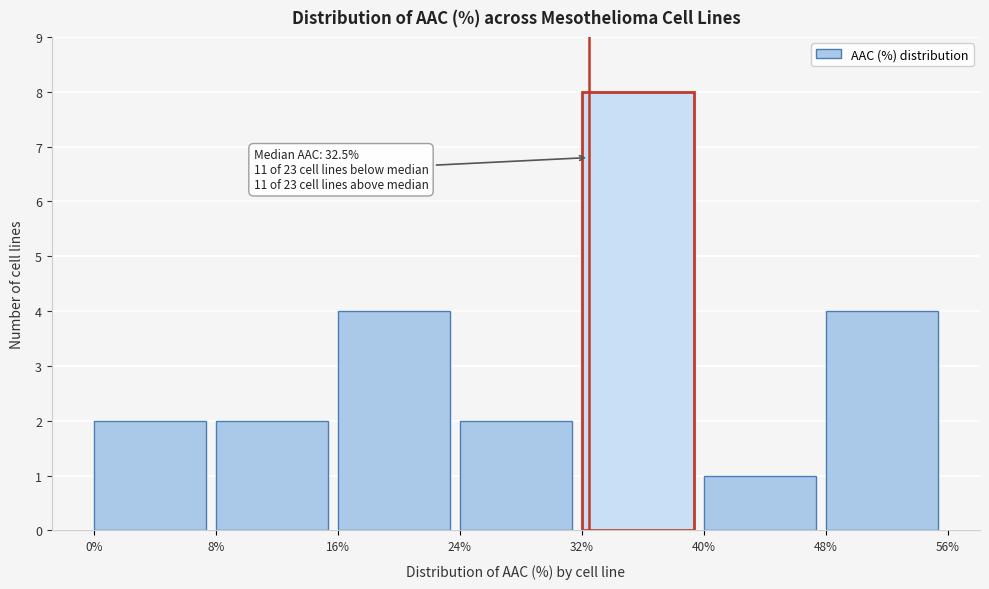

Over which range of the x-axis is the bar tallest?

32% to 40%